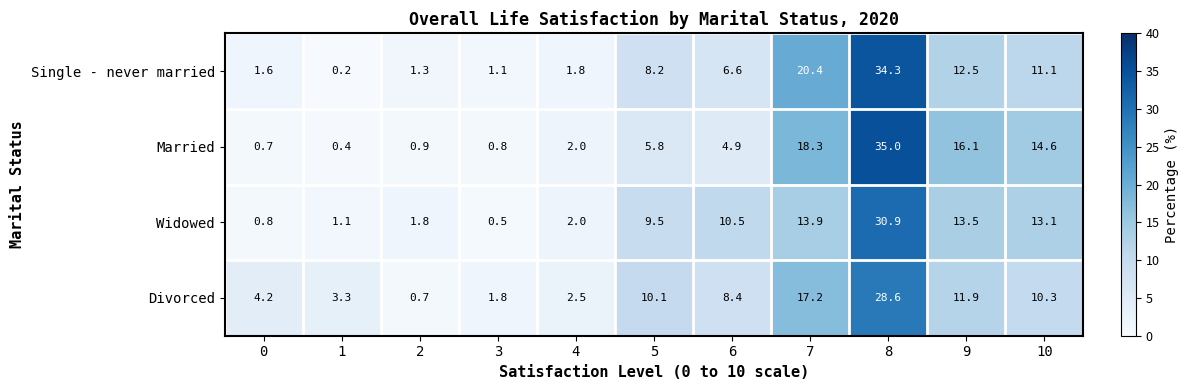

What is the sum of all Widowed values?

97.6